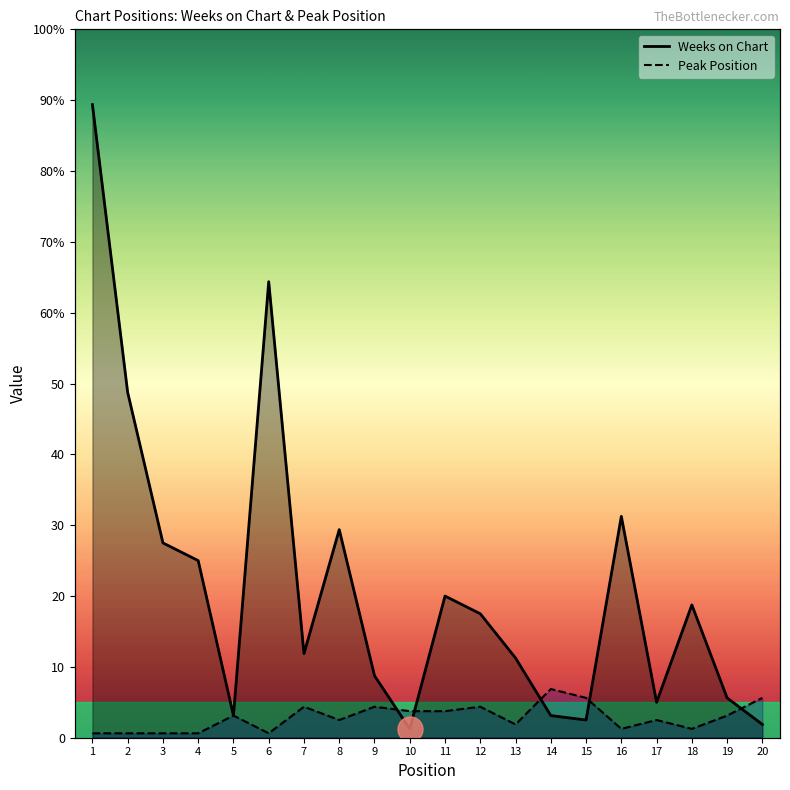

What is the smallest value displayed?

1